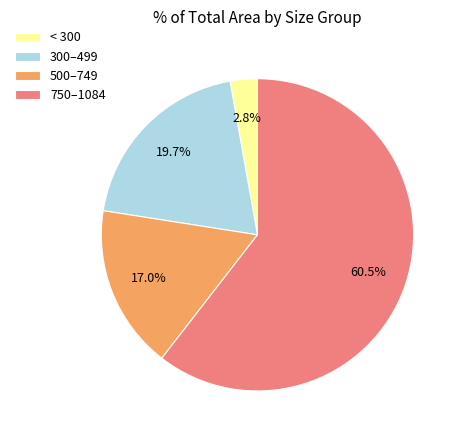

What is the ratio of the value at 300–499 to the value at 750–1084?

0.3